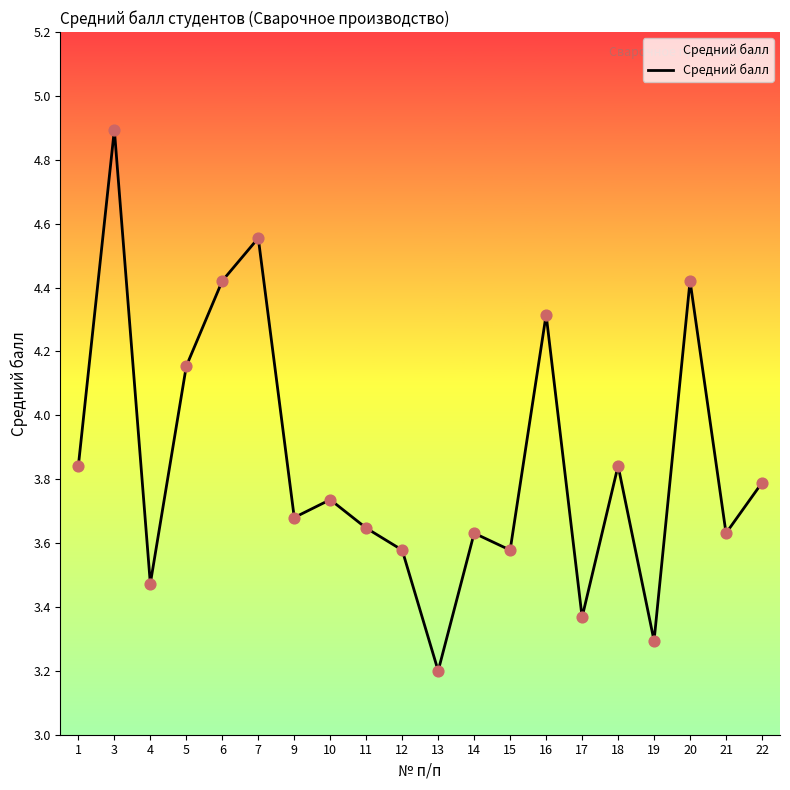

What is the change in value from 13 to 16?

+1.1